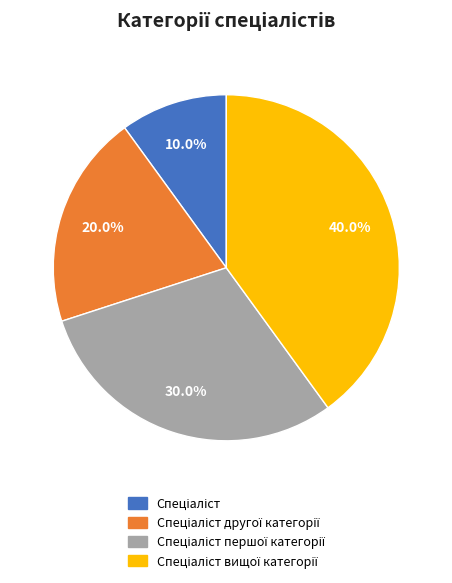

How many slices are in this pie chart?

4